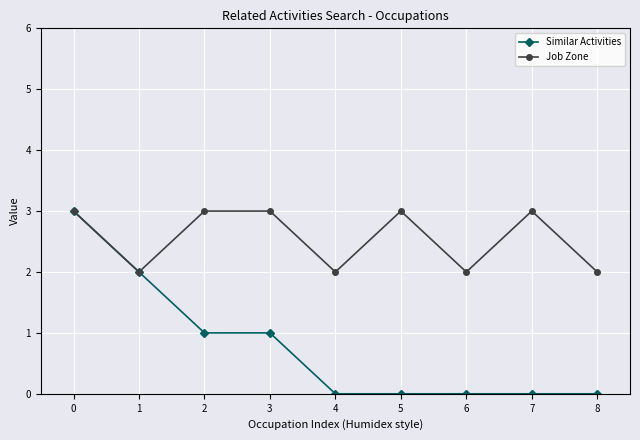

What is the difference between the maximum and minimum values in the Similar Activities series?

3